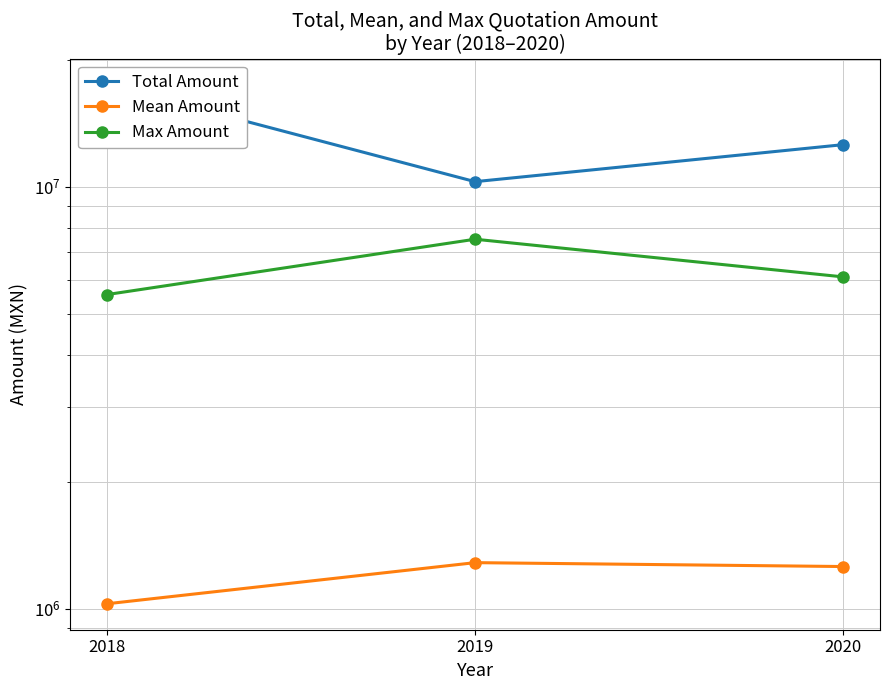

What is the total value across all series at 2019?

19077942.7